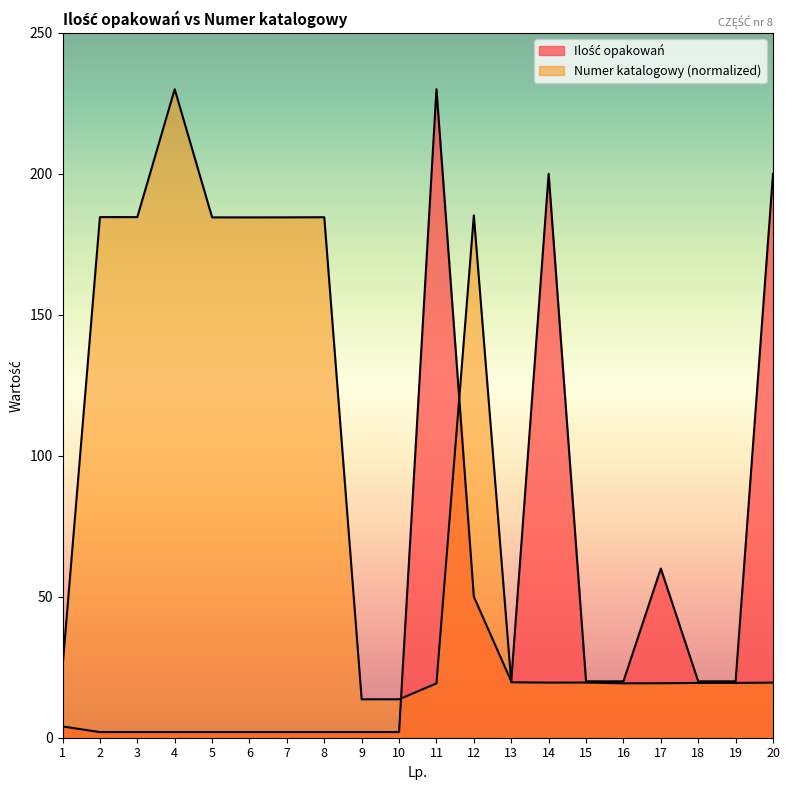

Which has a higher value, 13 or 6?

13